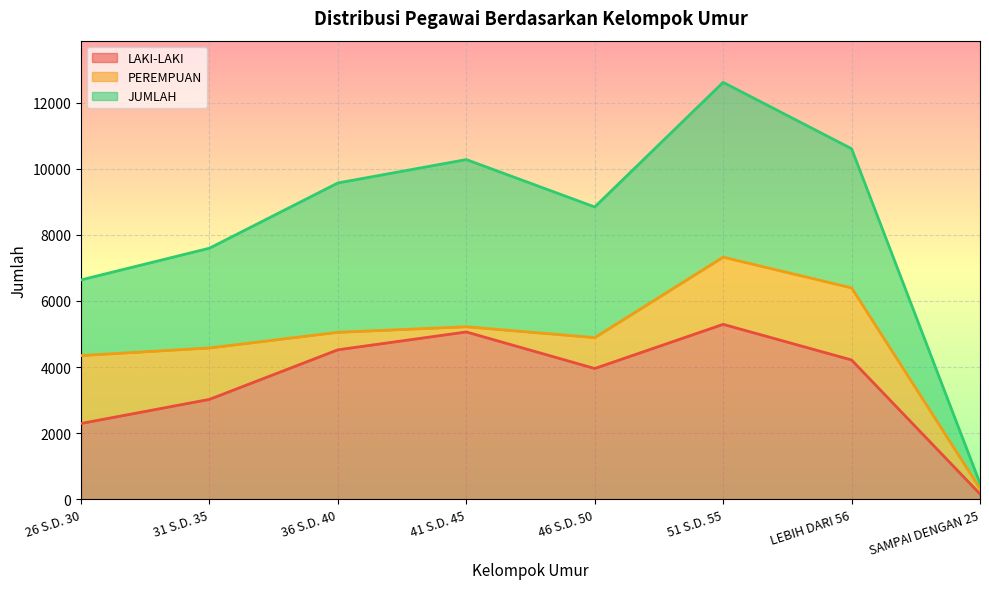

Reading left to right, extract all data points from this chart.

LAKI-LAKI: 26 S.D. 30=2290	31 S.D. 35=3020	36 S.D. 40=4521	41 S.D. 45=5061	46 S.D. 50=3955	51 S.D. 55=5292	LEBIH DARI 56=4213	SAMPAI DENGAN 25=156
PEREMPUAN: 26 S.D. 30=4347	31 S.D. 35=4577	36 S.D. 40=5051	41 S.D. 45=5219	46 S.D. 50=4890	51 S.D. 55=7326	LEBIH DARI 56=6396	SAMPAI DENGAN 25=320
JUMLAH: 26 S.D. 30=6637	31 S.D. 35=7597	36 S.D. 40=9572	41 S.D. 45=10280	46 S.D. 50=8845	51 S.D. 55=12618	LEBIH DARI 56=10609	SAMPAI DENGAN 25=476